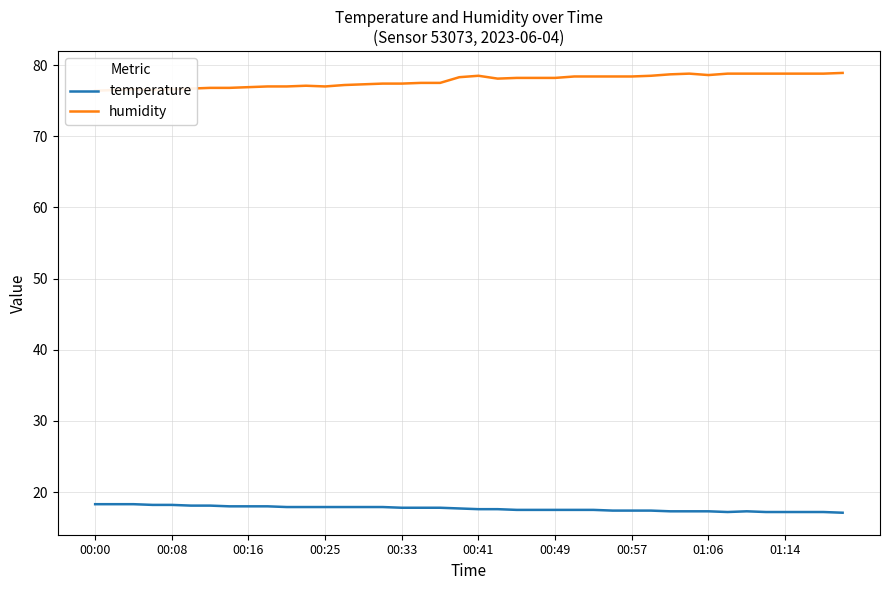

What is the value of the humidity point at the 1st from the left?

76.4